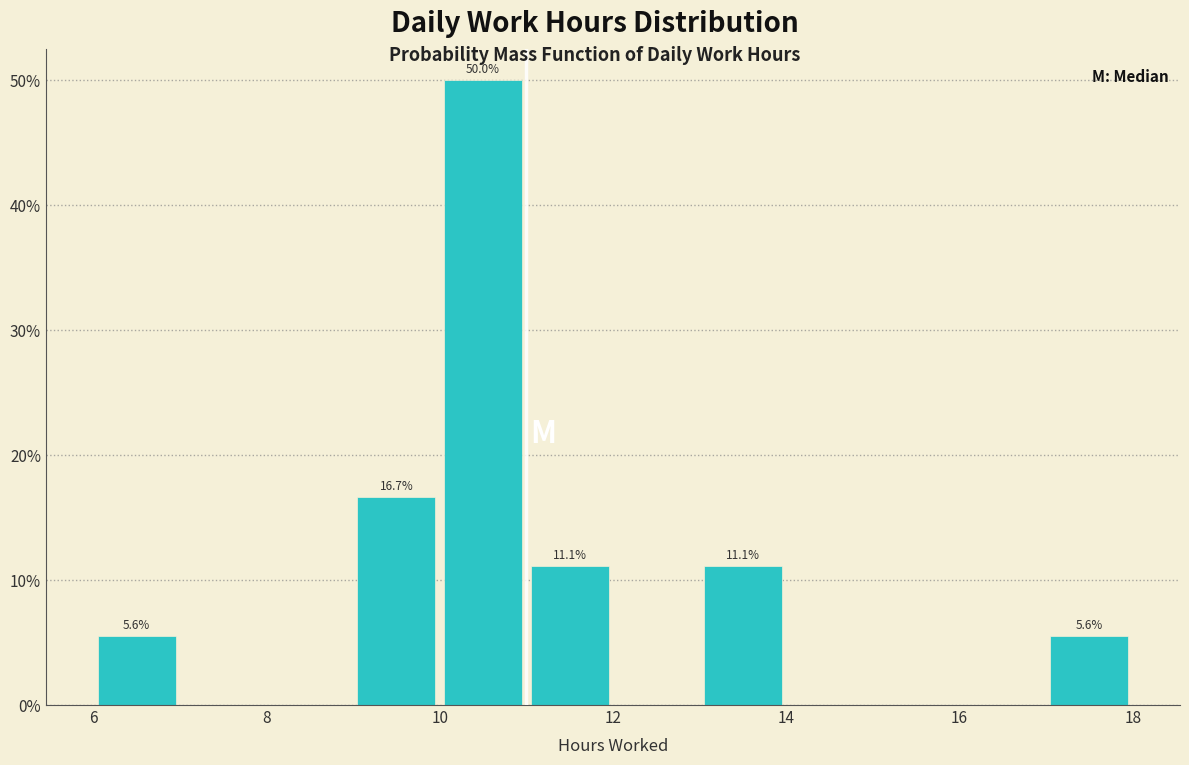

Over which range of the x-axis is the bar tallest?

10.05 to 11.05